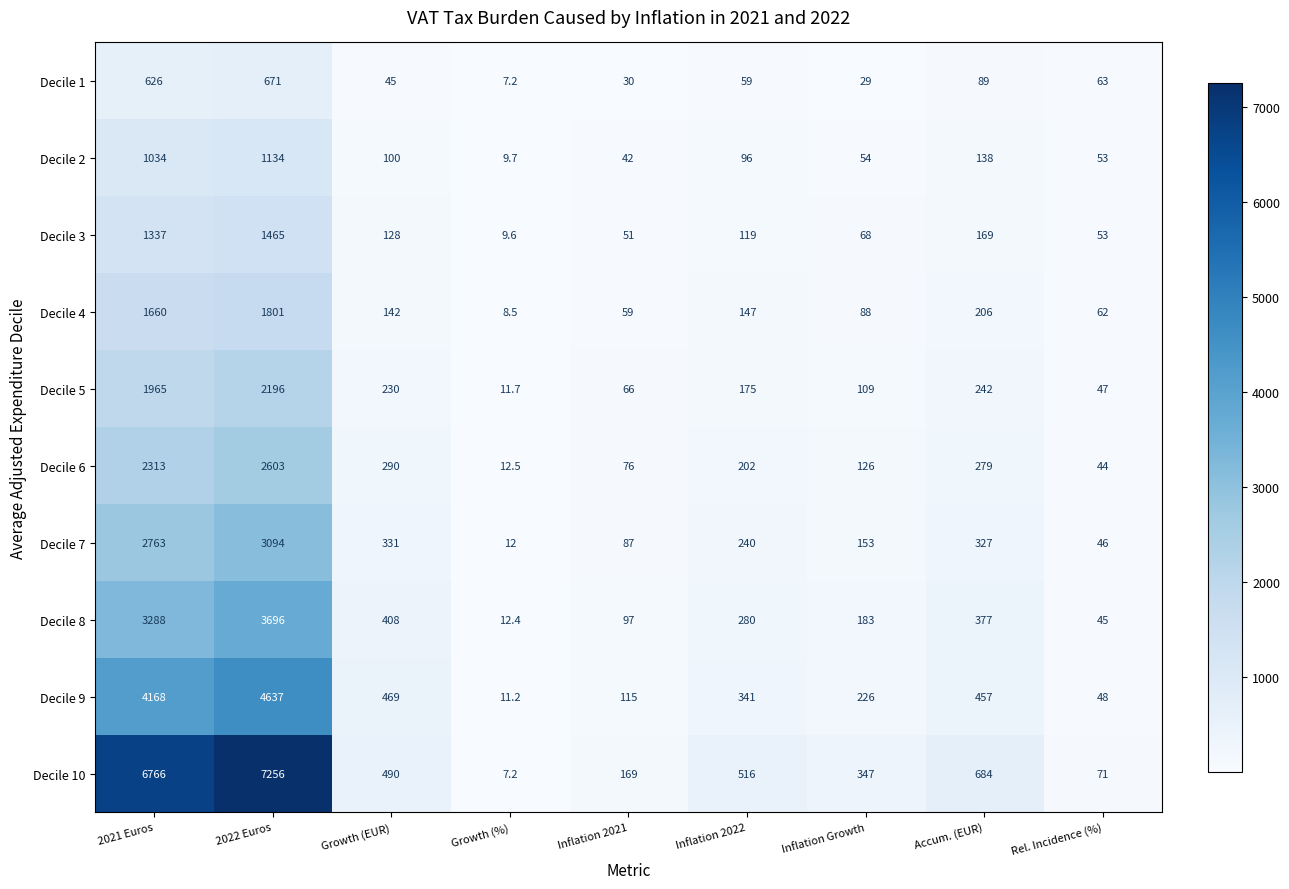

At which category is the sum across all series the highest?

2022 Euros